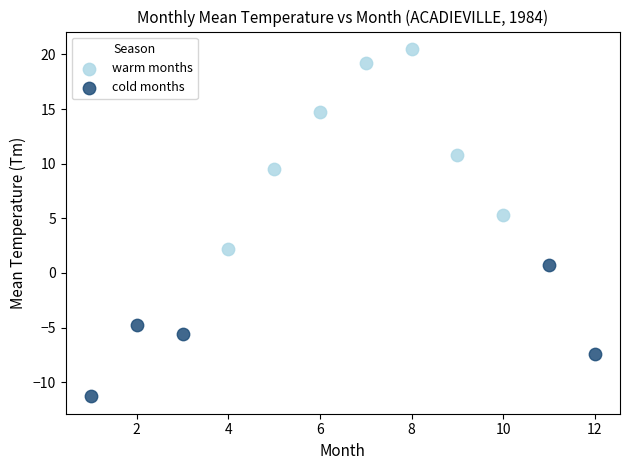

Which series has the widest spread of Y values?

warm months